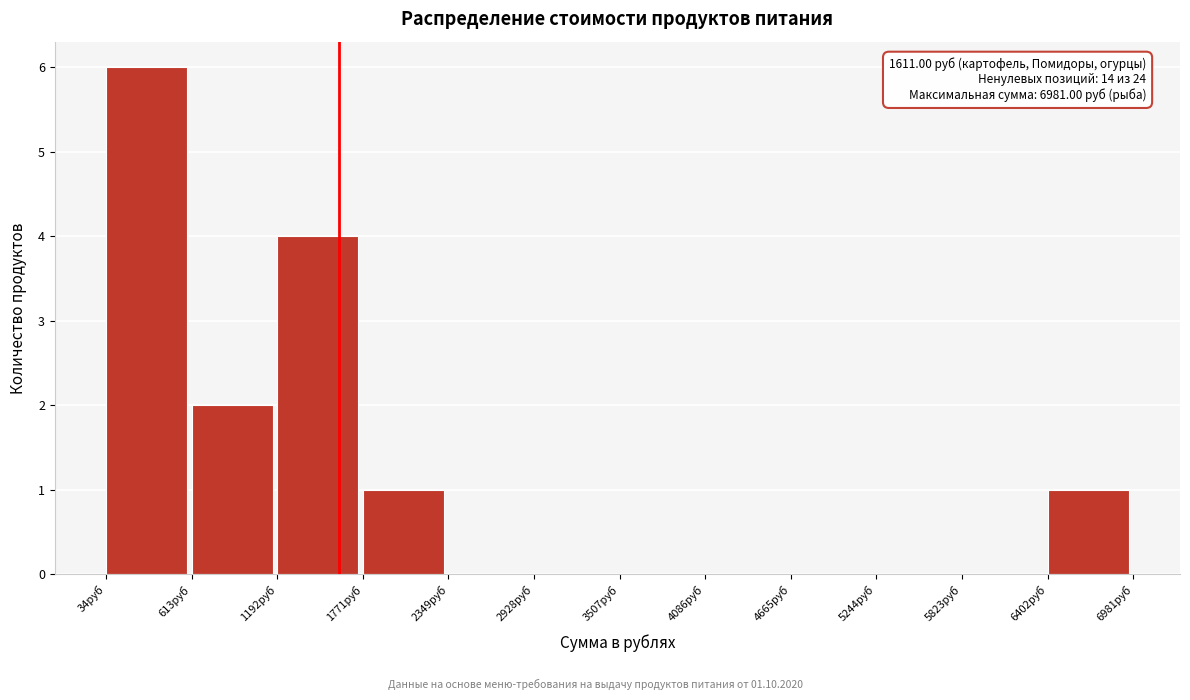

Which range on the x-axis has the tallest bar?

0 to 600